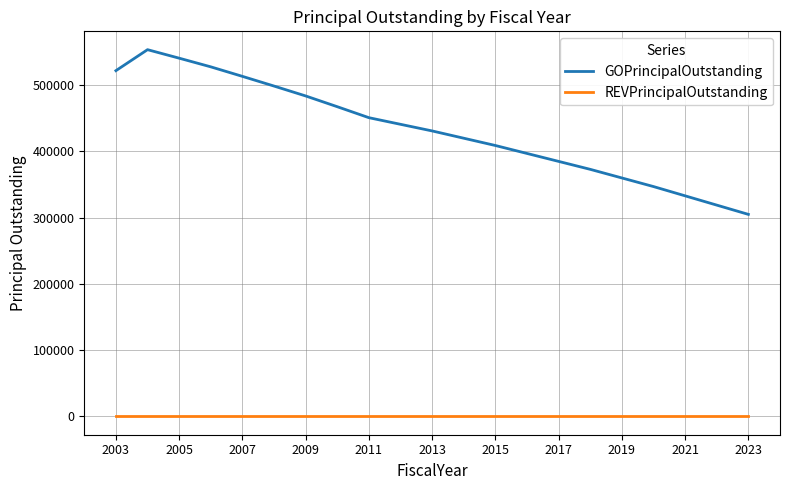

True or false: GOPrincipalOutstanding and REVPrincipalOutstanding intersect in this chart.

False